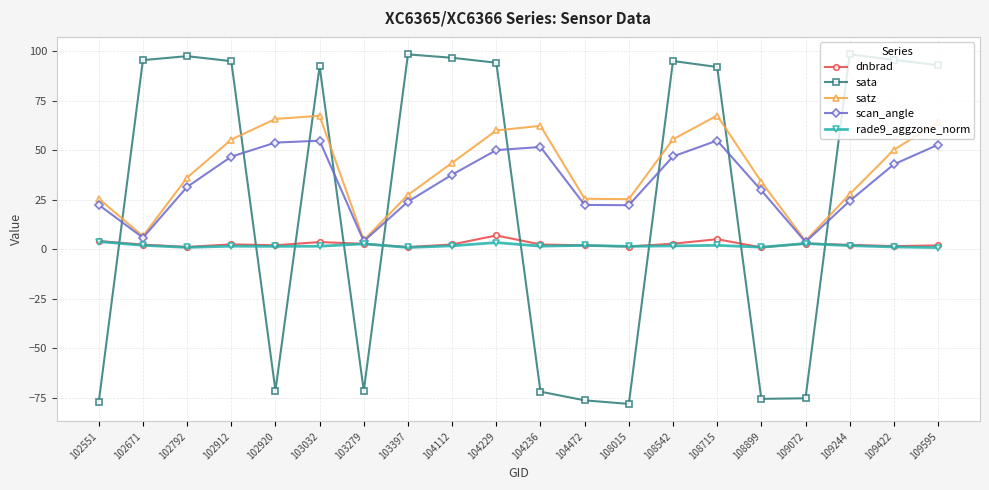

What is the value of the sata point at the 8th from the left?

98.4